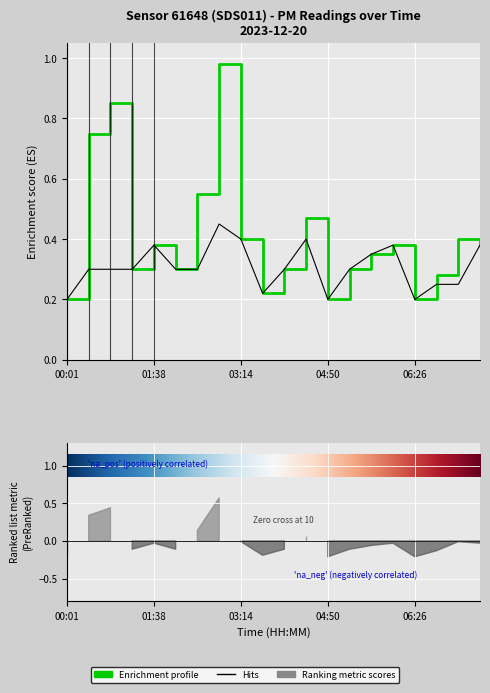

What position from the right is 04:26?

9